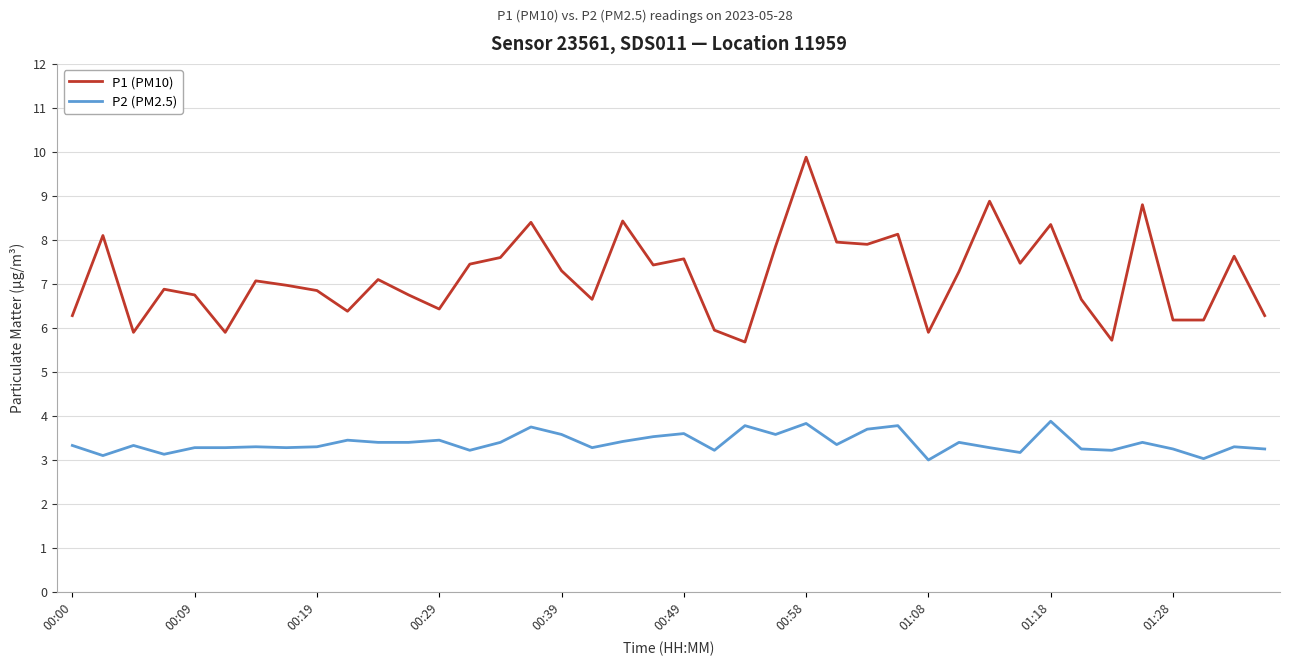

What are all the series names shown in the legend?

P1 (PM10), P2 (PM2.5)